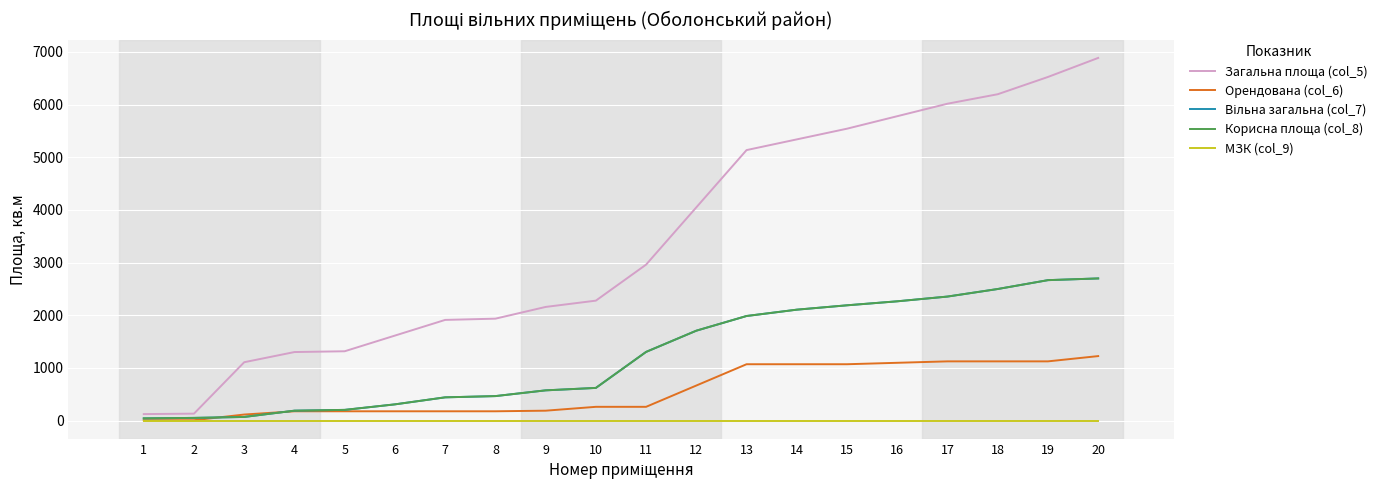

List the labels in order of Загальна площа (col_5) value, largest first.

20, 19, 18, 17, 16, 15, 14, 13, 12, 11, 10, 9, 8, 7, 6, 5, 4, 3, 2, 1